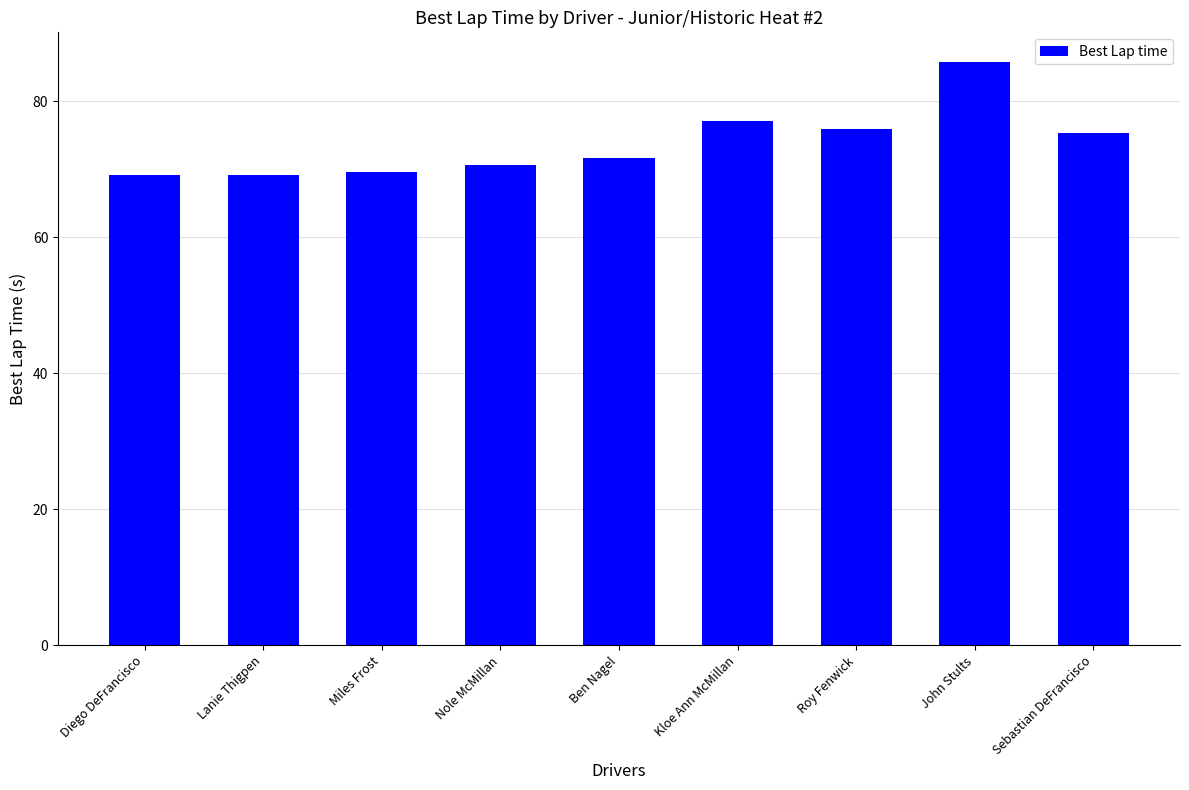

What is the change in value from Nole McMillan to Sebastian DeFrancisco?

+4.7